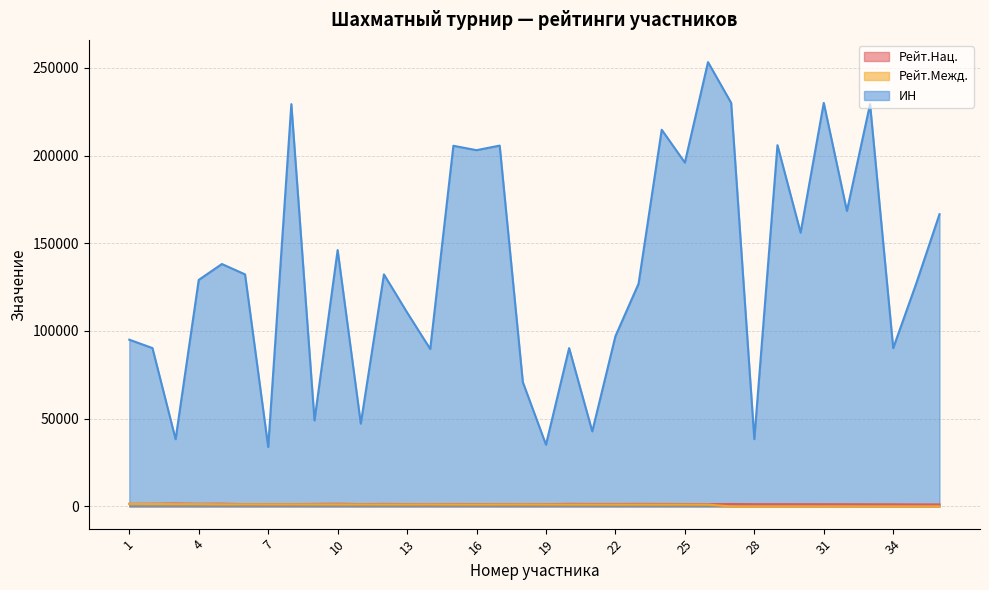

Rank the series at 18 from highest to lowest value.

ИН, Рейт.Нац., Рейт.Межд.